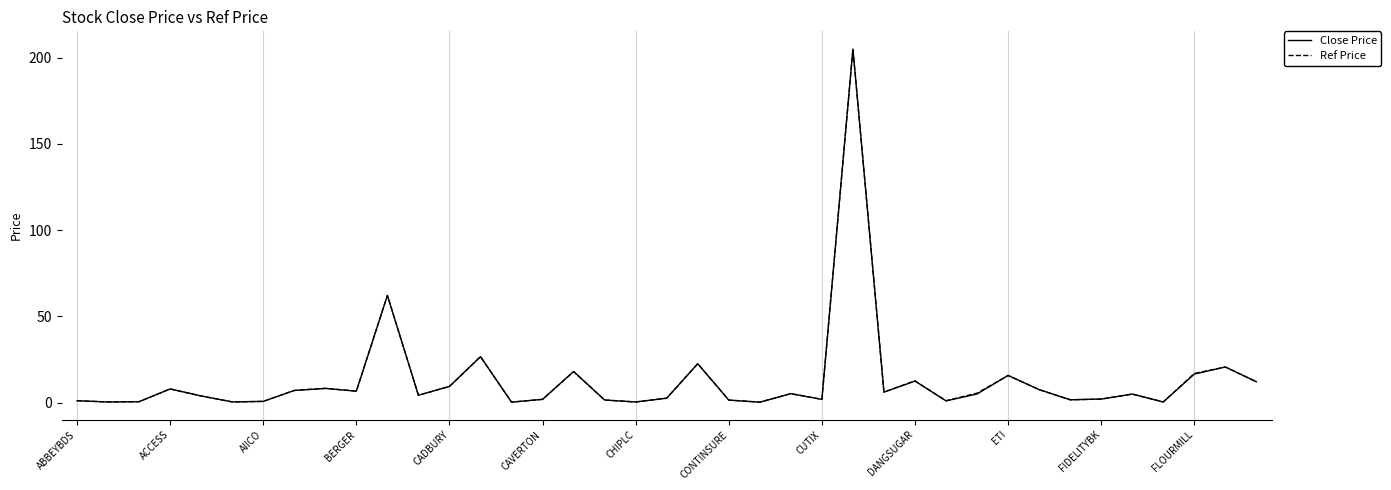

What is the maximum value shown in the chart?

205.0